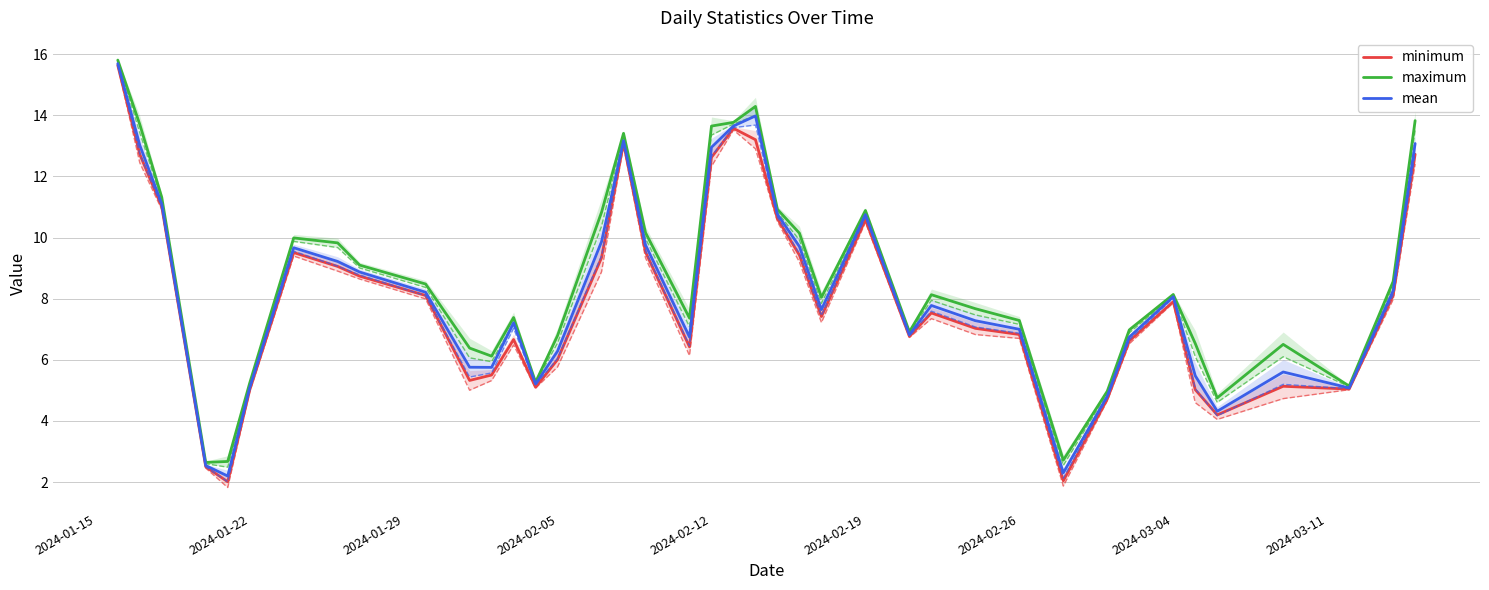

In maximum, how many points are lower than both neighbors (excluding endpoints)?

9